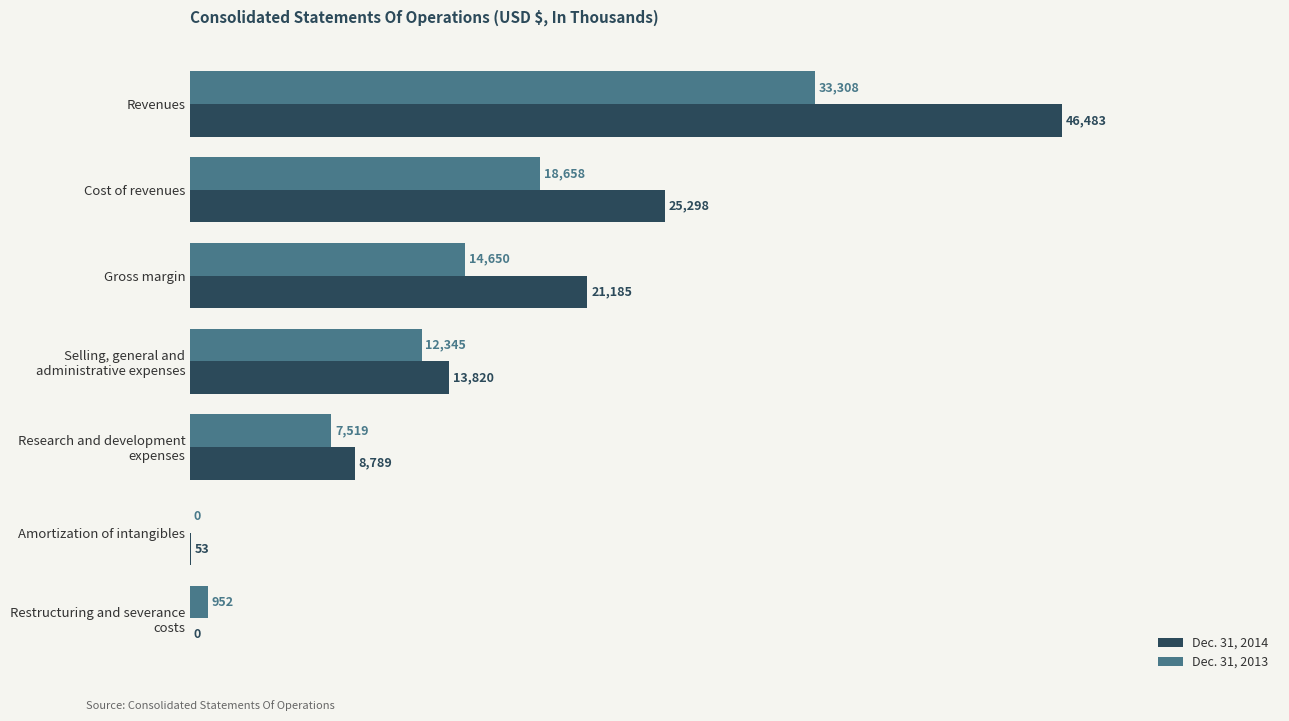

How many positive values does the Dec. 31, 2013 series have?

6